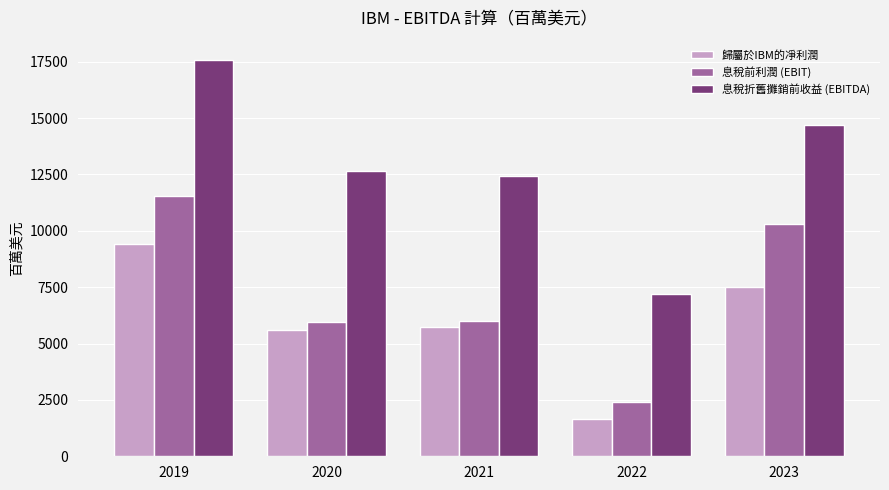

Which category has the lowest value in the 息稅折舊攤銷前收益 (EBITDA) series?

2022